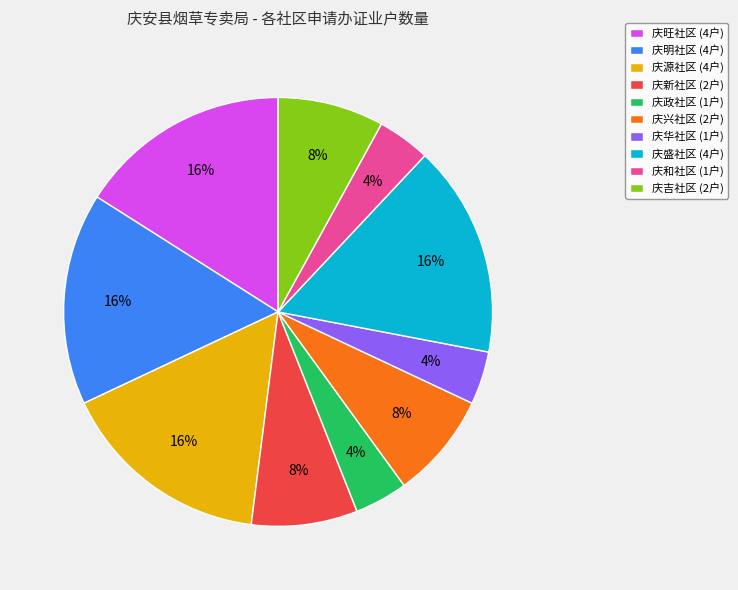

Does 庆盛社区 represent more than half of the total?

No